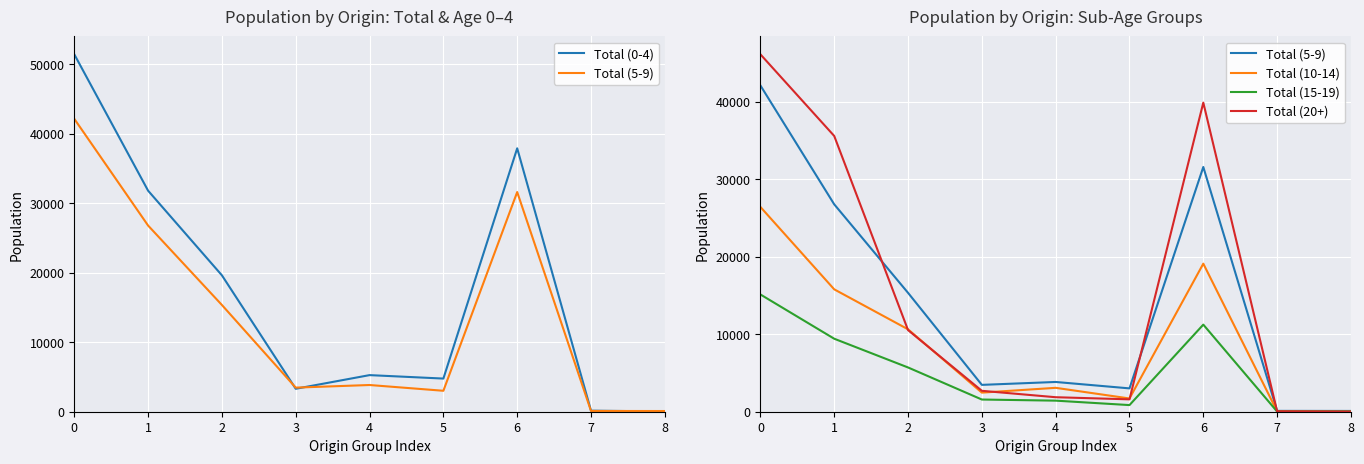

What is the difference between the highest and lowest values at 4?

3836